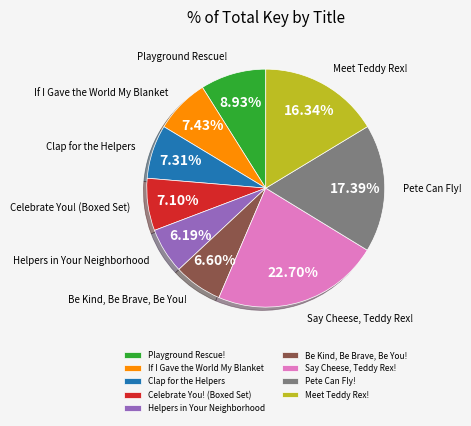

Rank the categories by value from lowest to highest.

Helpers in Your Neighborhood, Be Kind, Be Brave, Be You!, Celebrate You! (Boxed Set), Clap for the Helpers, If I Gave the World My Blanket, Playground Rescue!, Meet Teddy Rex!, Pete Can Fly!, Say Cheese, Teddy Rex!